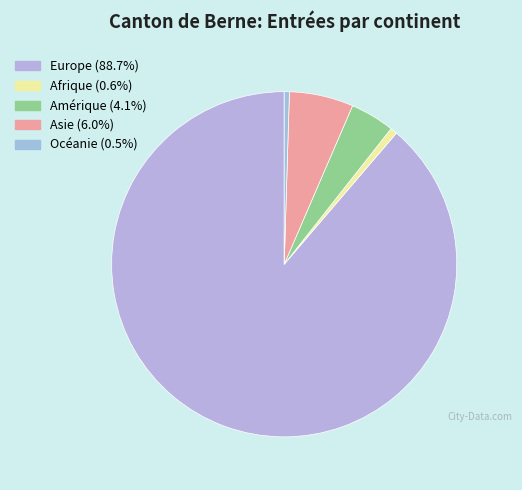

To the nearest percent, what is the difference between the largest and smallest slice percentages?

88%